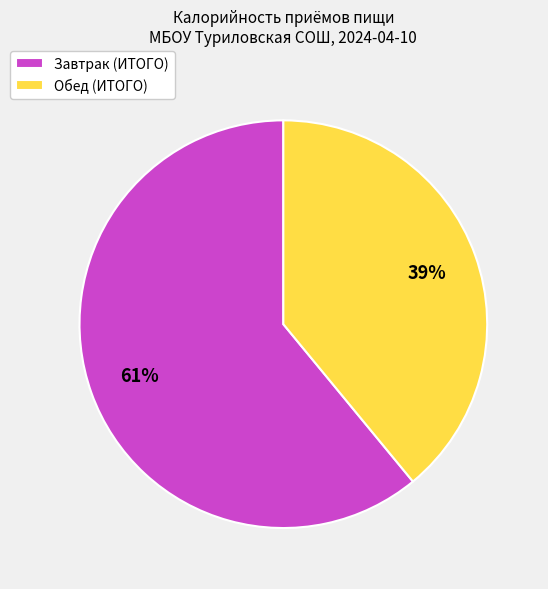

Which has a higher value, Завтрак (ИТОГО) or Обед (ИТОГО)?

Завтрак (ИТОГО)